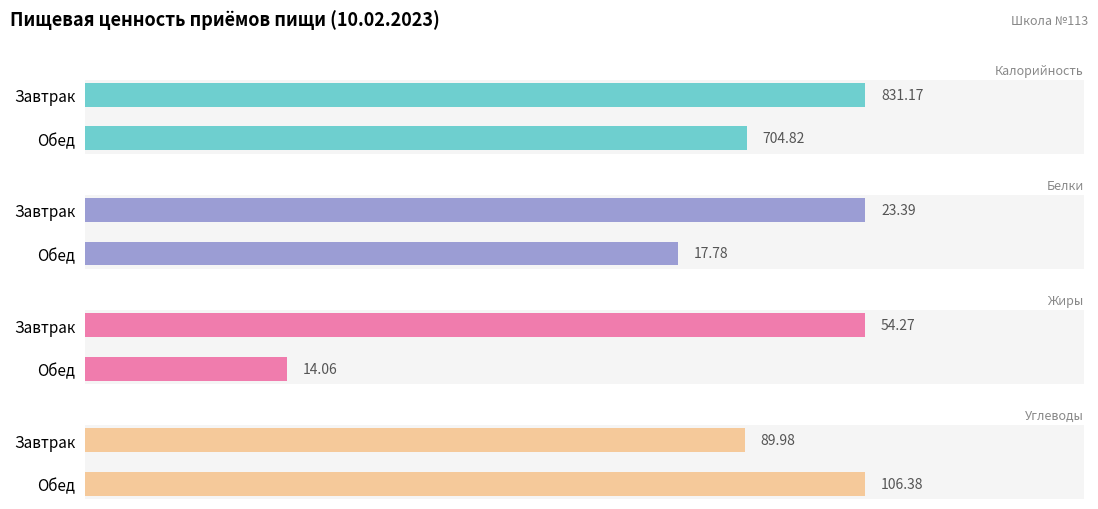

What are all the series names shown in the legend?

Калорийность, Белки, Жиры, Углеводы